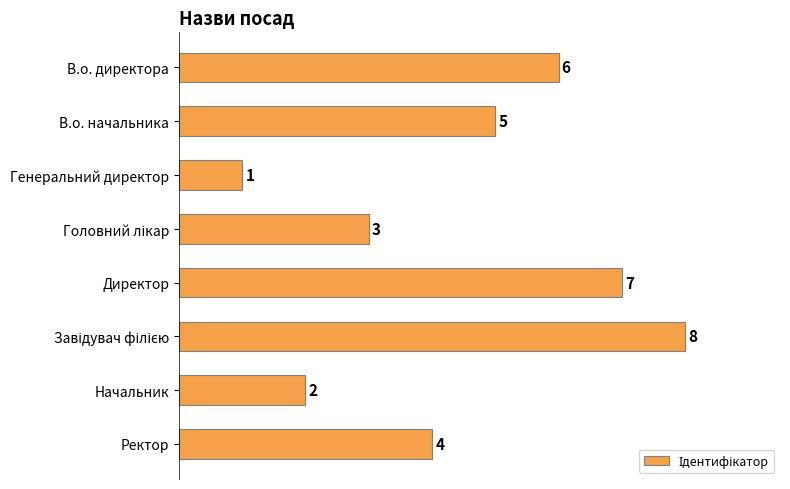

Which label corresponds to the smallest value in the chart?

Генеральний директор